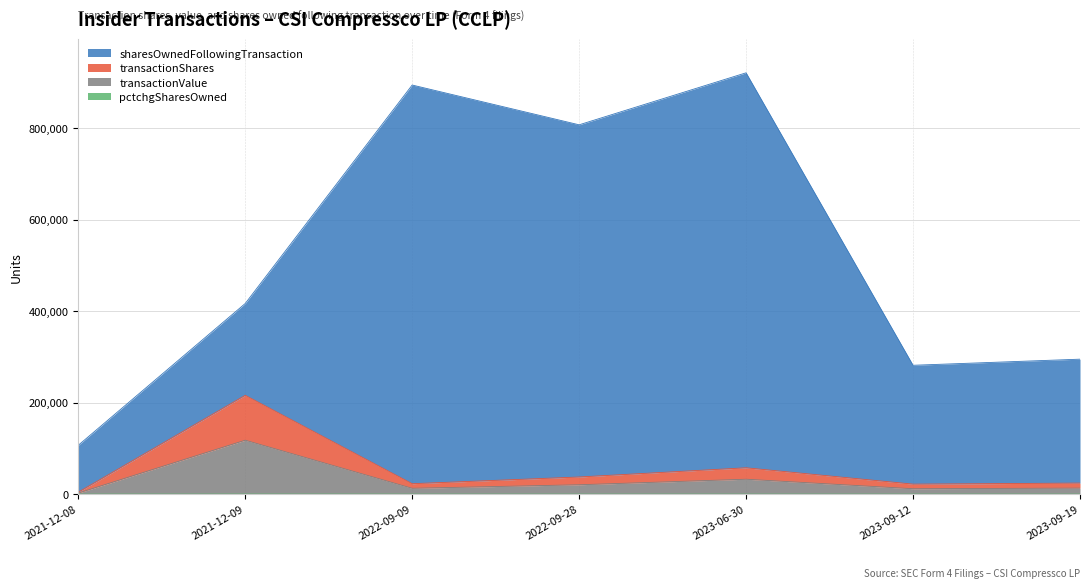

What is the total value across all series at 2022-09-28?

806988